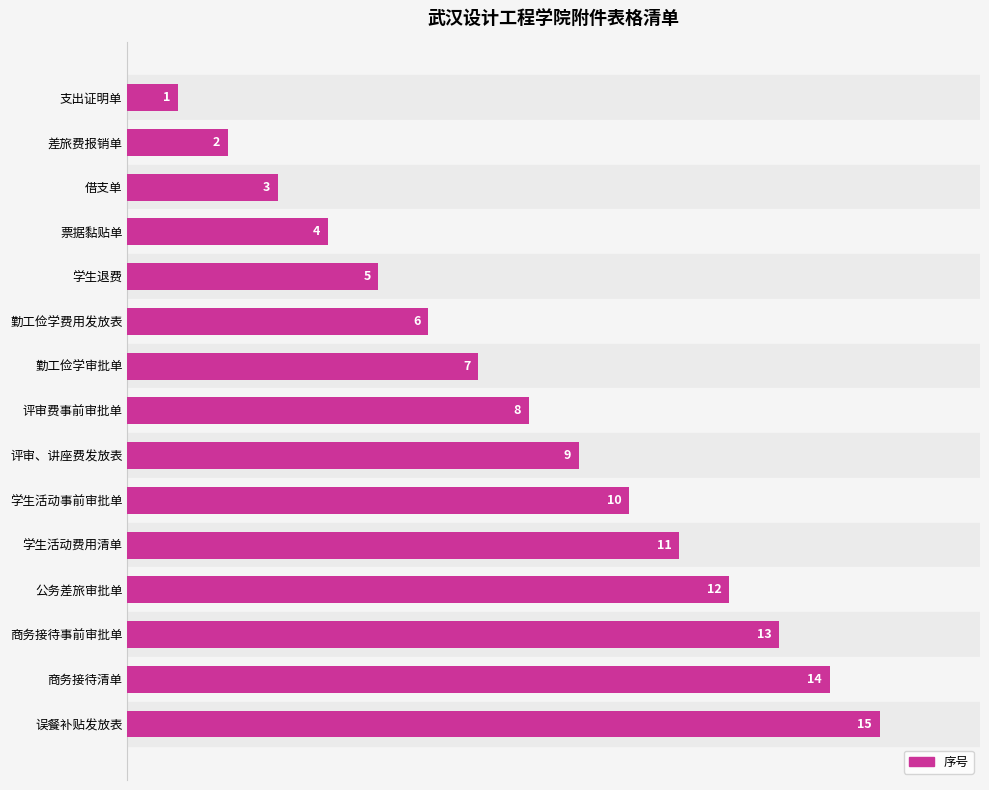

What is the change in value from 评审费事前审批单 to 商务接待清单?

+6